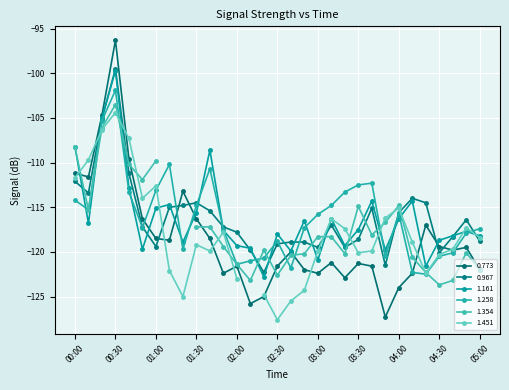

What is the smallest value displayed?

-127.3